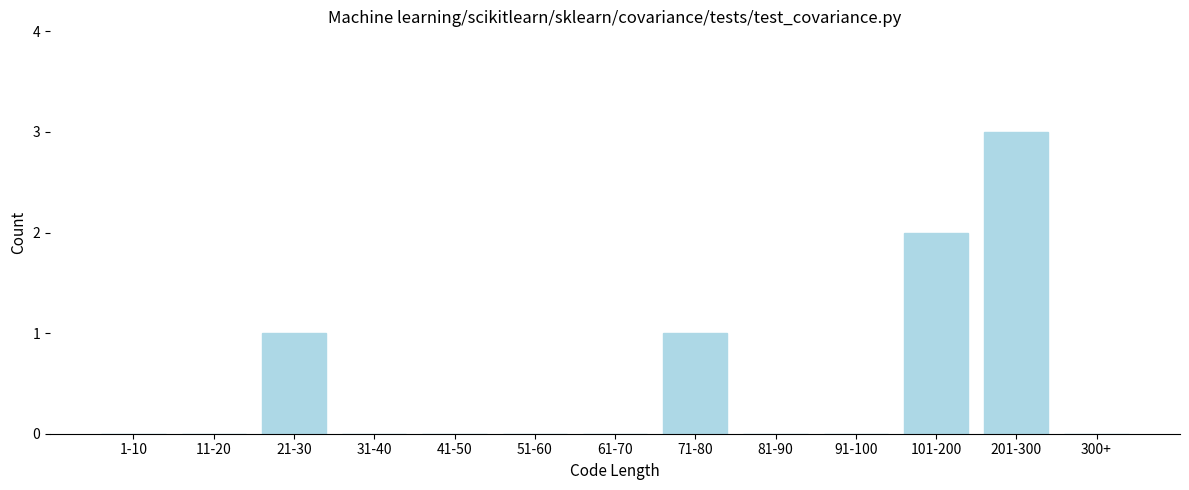

Reading left to right, transcribe all the data shown in this chart.

1-10=0	11-20=0	21-30=1	31-40=0	41-50=0	51-60=0	61-70=0	71-80=1	81-90=0	91-100=0	101-200=2	201-300=3	300+=0